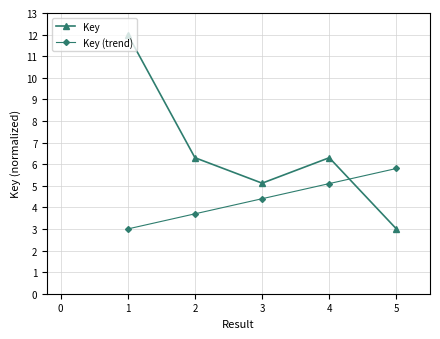

How many series are shown in this chart?

2